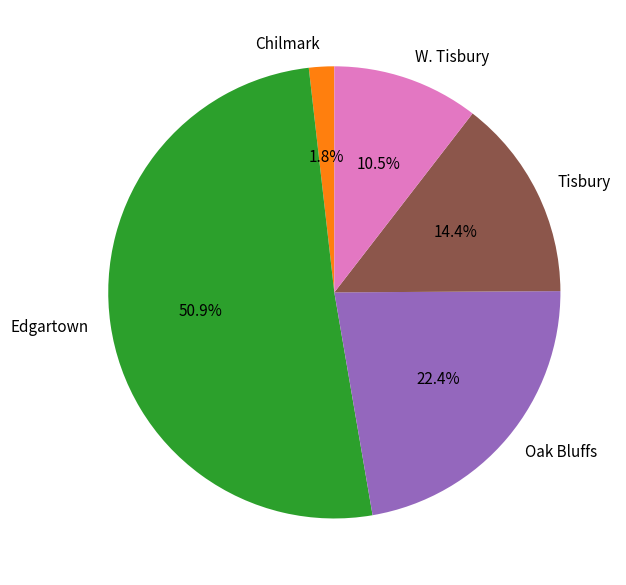

What is the largest slice in the pie chart?

Edgartown